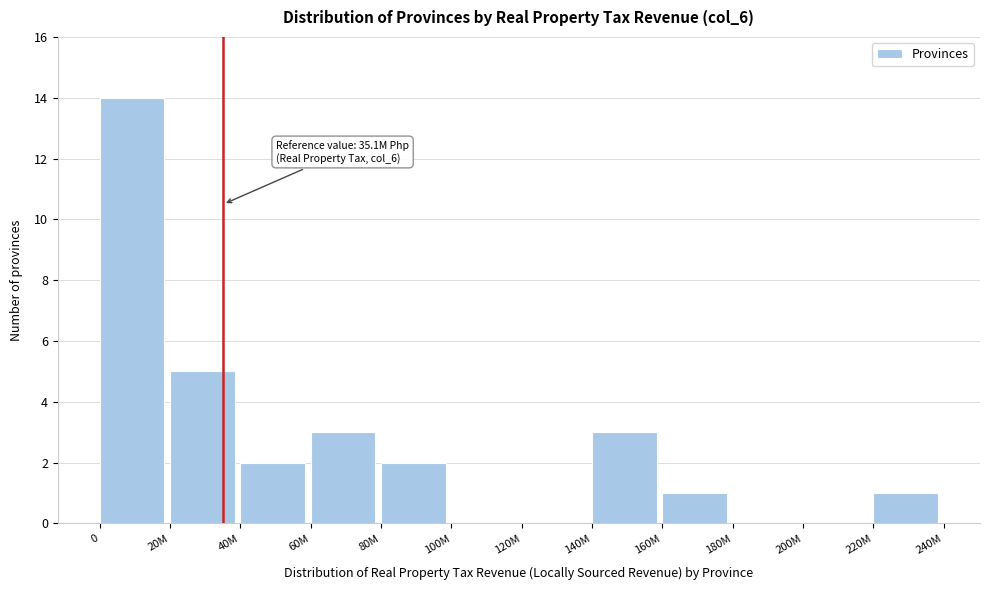

Reading left to right, list all the values displayed in this chart.

0=14	20M=5	40M=2	60M=3	80M=2	100M=0	120M=0	140M=3	160M=1	180M=0	200M=0	220M=1